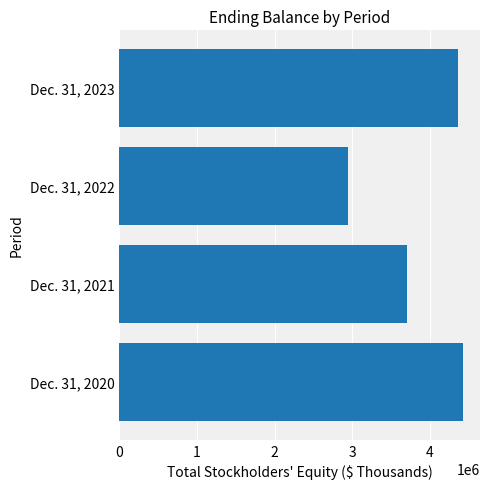

Approximately how many times larger is the value at Dec. 31, 2020 compared to Dec. 31, 2021?

1.2